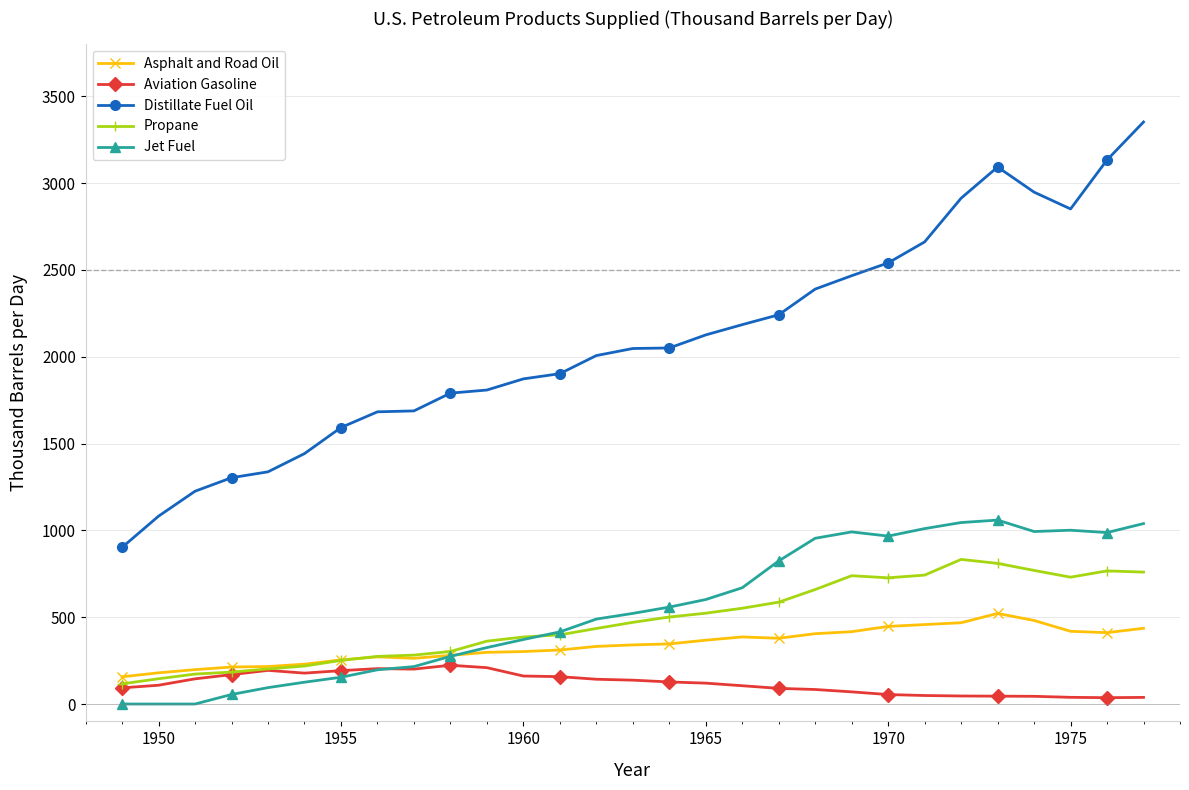

What is the maximum value shown in the chart?

3351.6